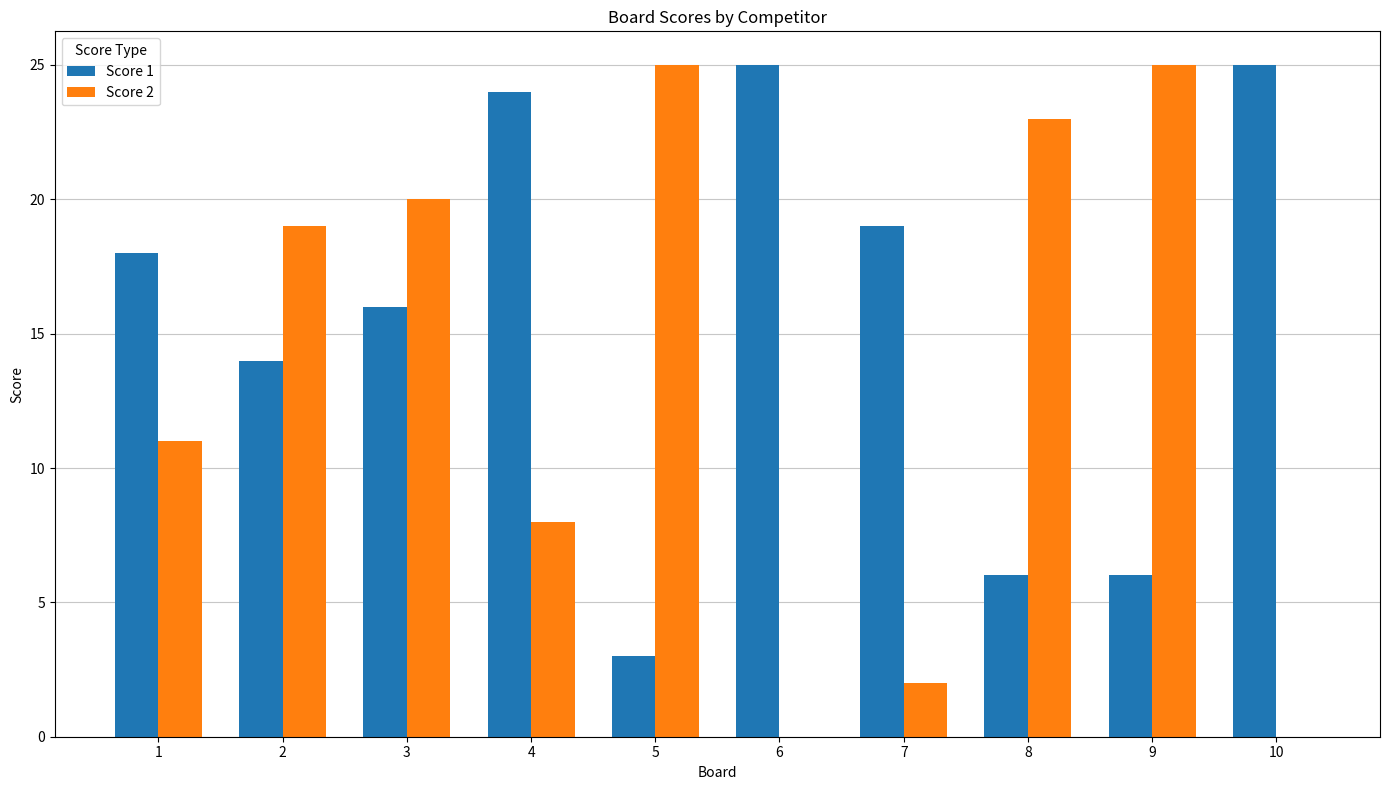

What value does the Score 1 series have at 9?

6